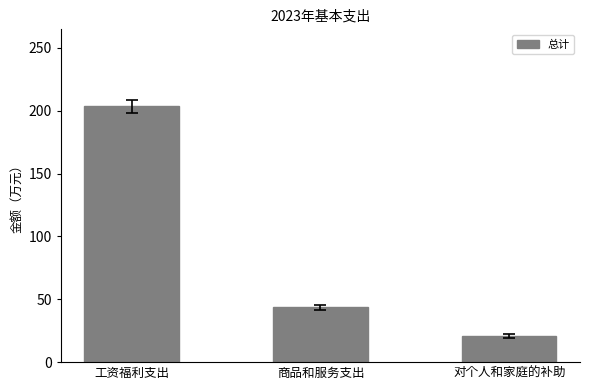

Between 商品和服务支出 and 工资福利支出, which is larger?

工资福利支出